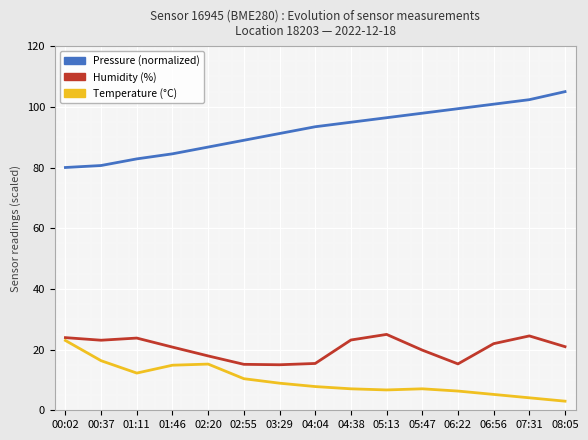

What position from the right is 01:46?

12